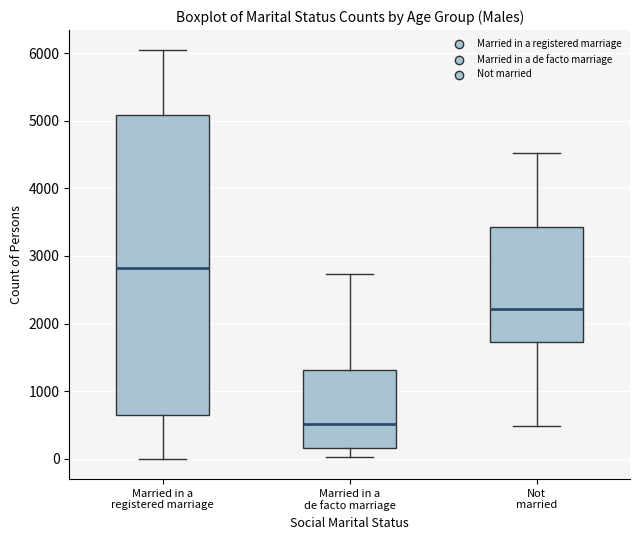

Where is the lower edge of the box for Married in a de facto marriage on the y-axis? The values are not printed on the chart, so give them approximately, as read against the axis.

200